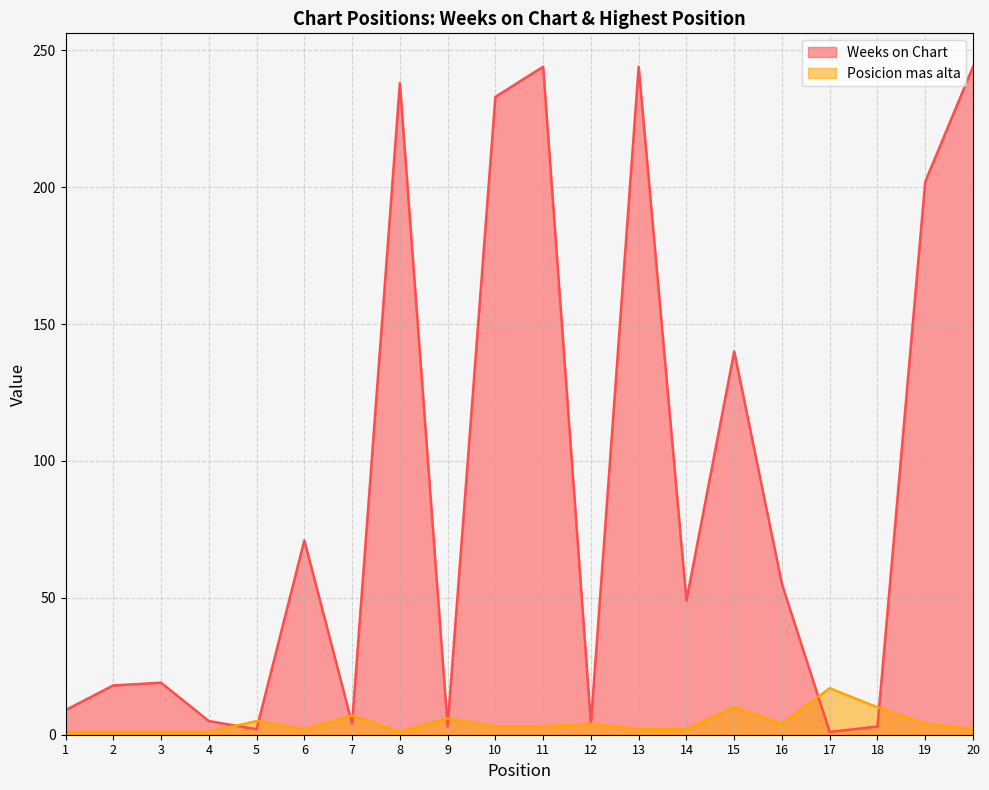

How many intersections are there between Weeks on Chart and Posicion mas alta?

8